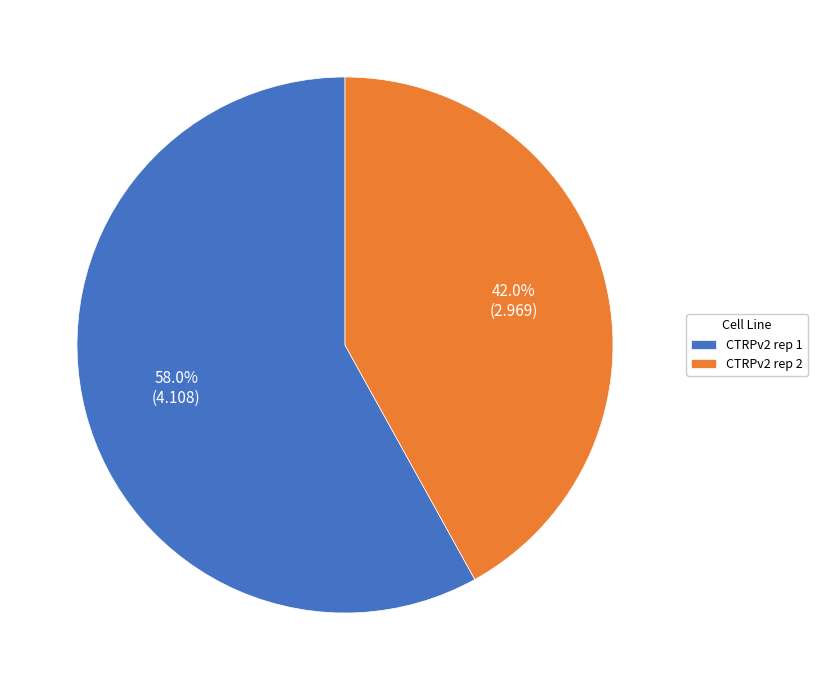

How much of the chart is everything except CTRPv2 rep 2?

58.0%